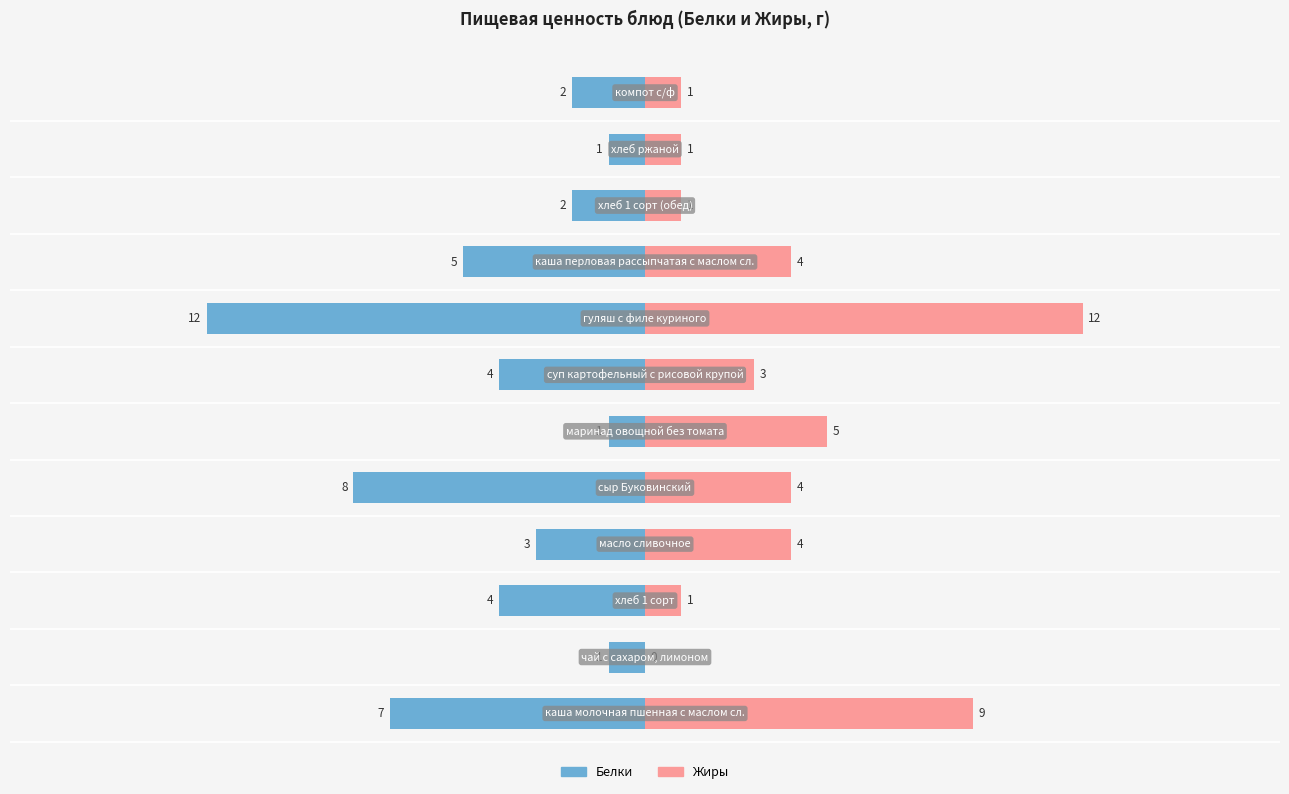

What is the approximate value of Белки at 10?

-4